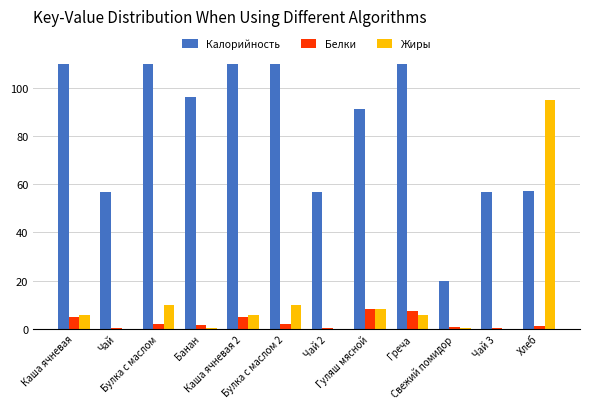

Is it true that Белки equals 8.1 at Гуляш мясной?

True